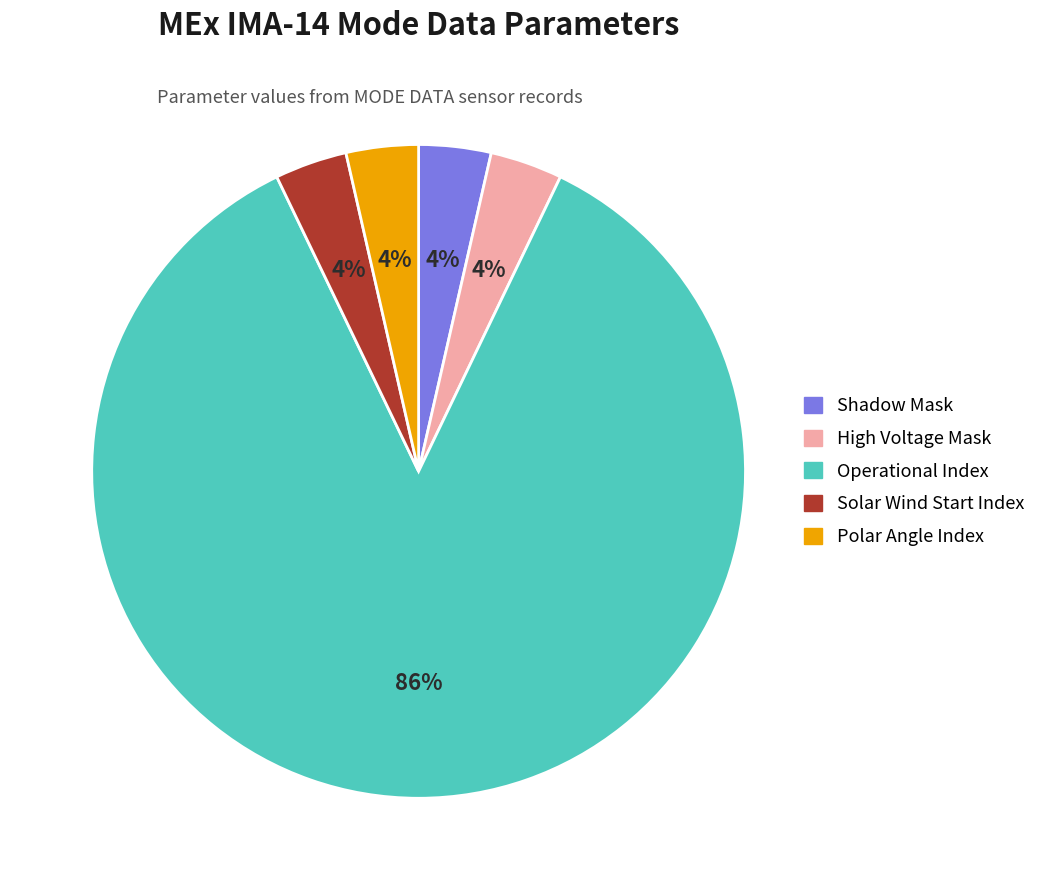

Is Solar Wind Start Index the majority of the pie?

No